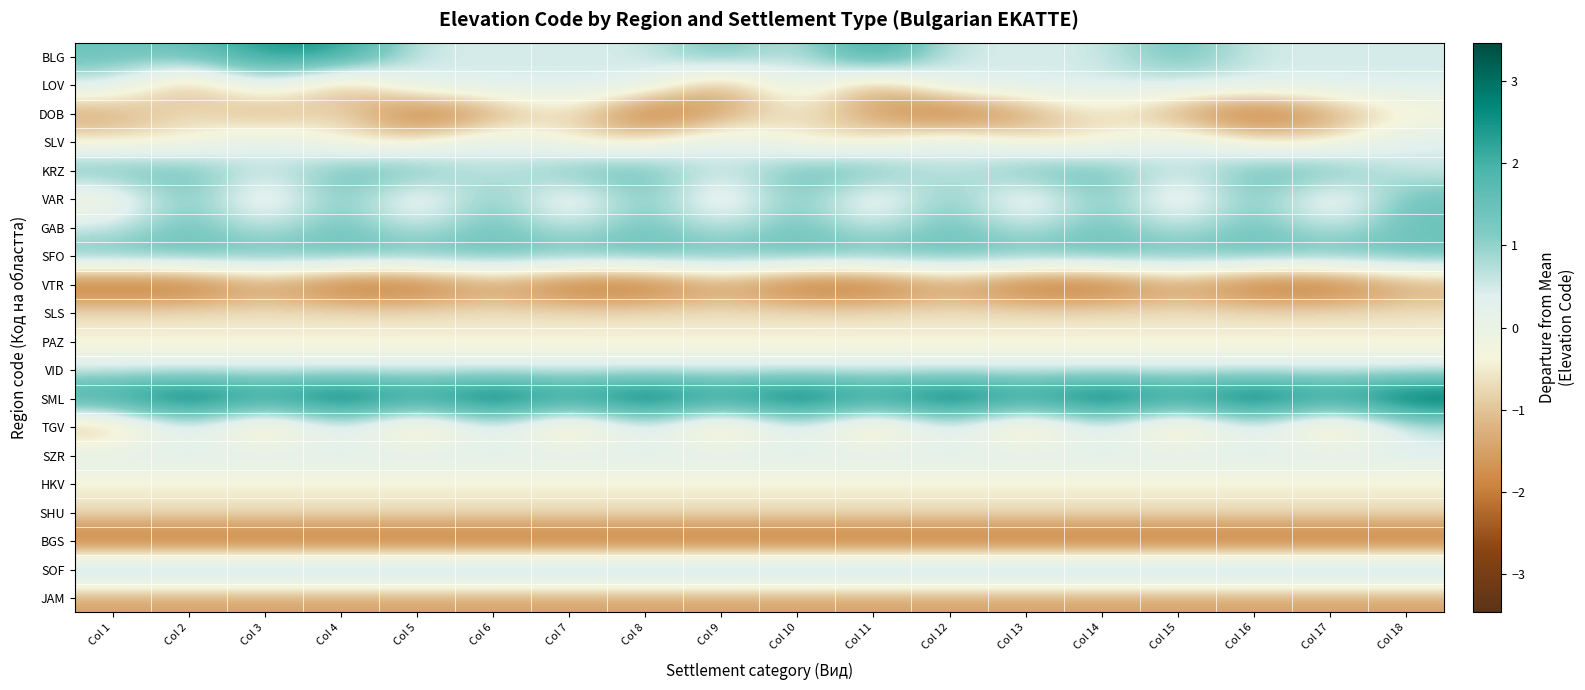

Which series has the largest total across all categories?

SML